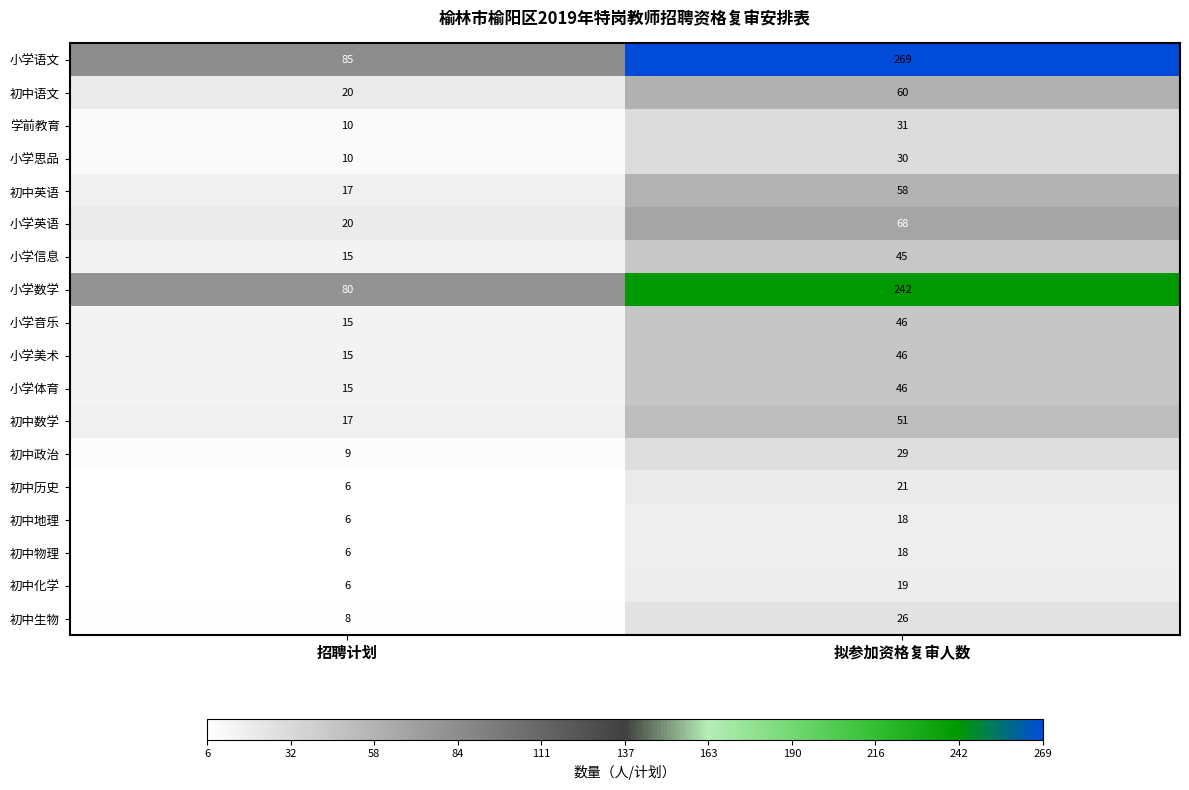

What is the total value across all series at 招聘计划?

360